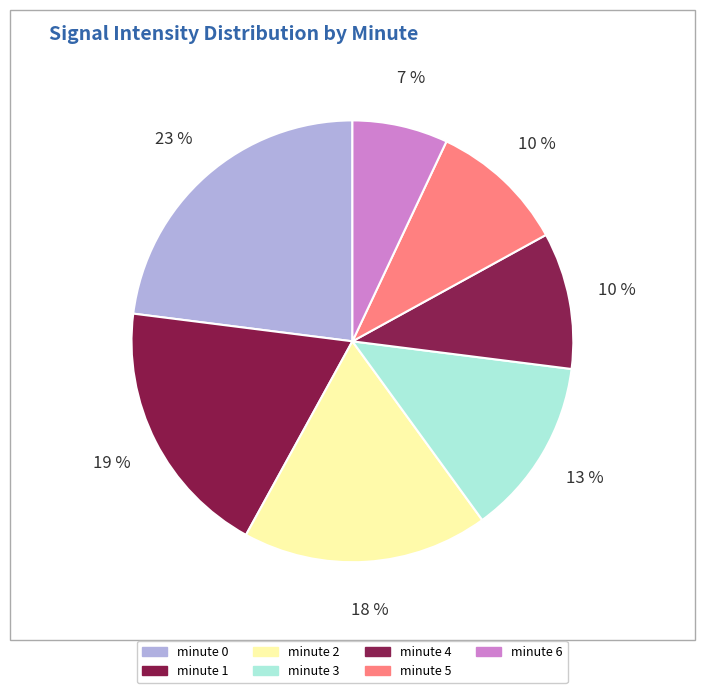

To the nearest percent, what percentage of the pie is minute 6?

7%